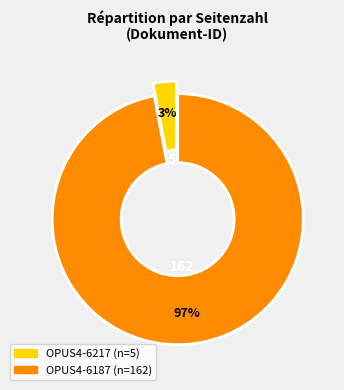

Is OPUS4-6187 the majority of the pie?

Yes